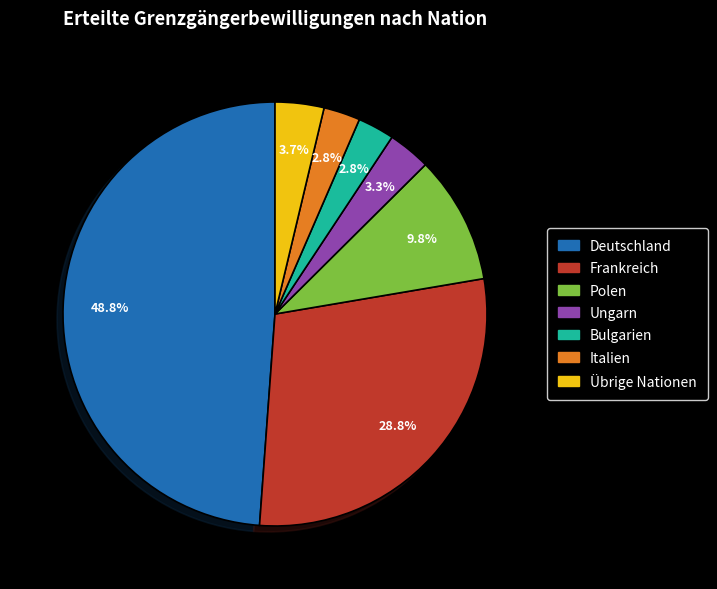

Does any single category account for the majority?

No